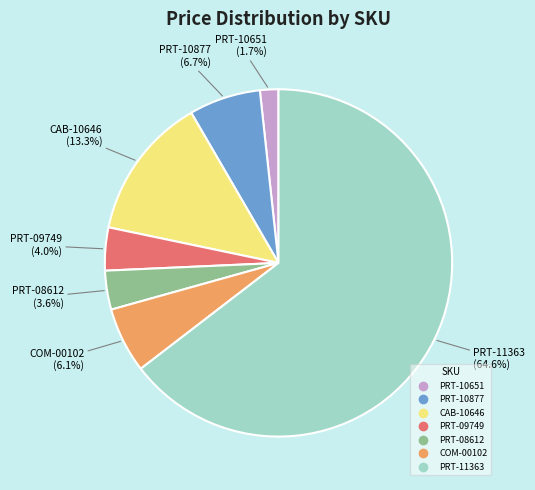

Which has a higher value, CAB-10646 or PRT-10877?

CAB-10646